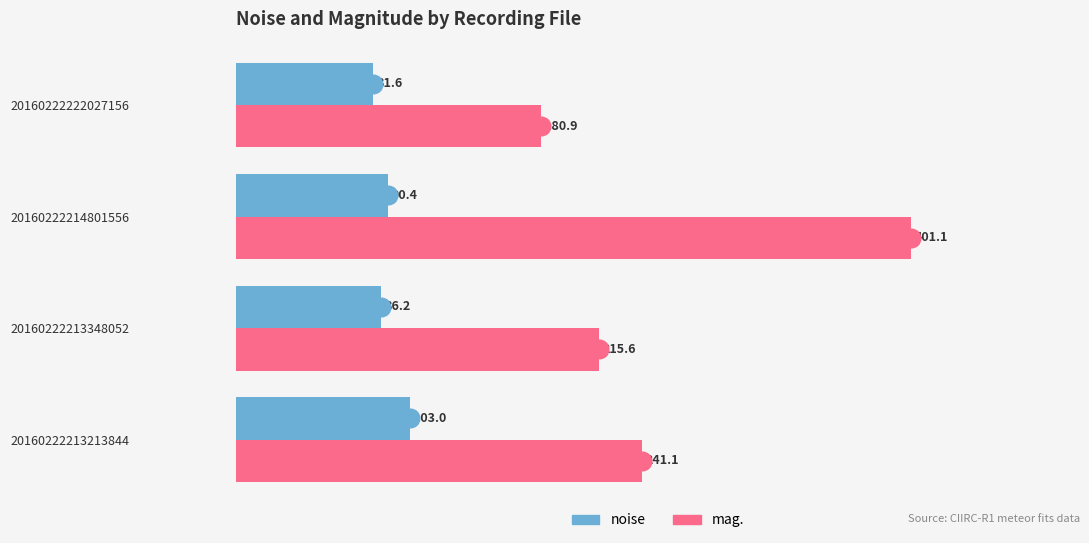

Which series contains the highest Y value?

mag.